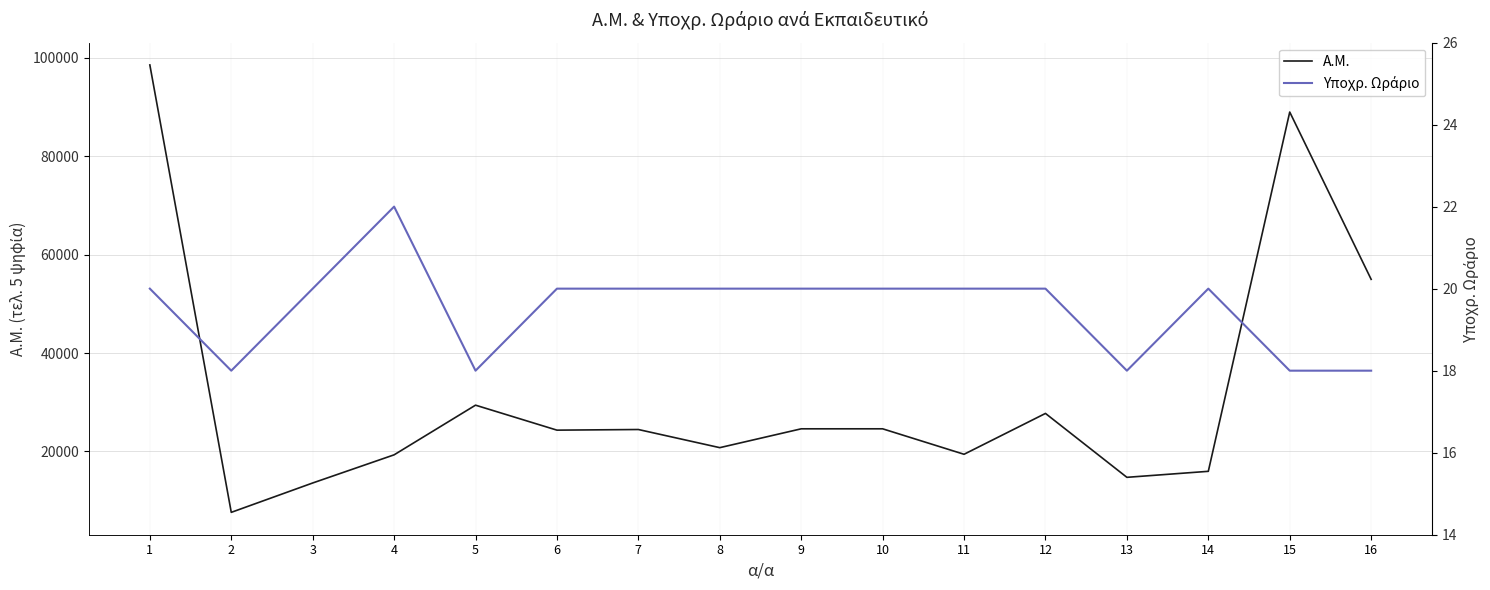

In Υποχρ. Ωράριο, how many points are higher than both neighbors (excluding endpoints)?

2